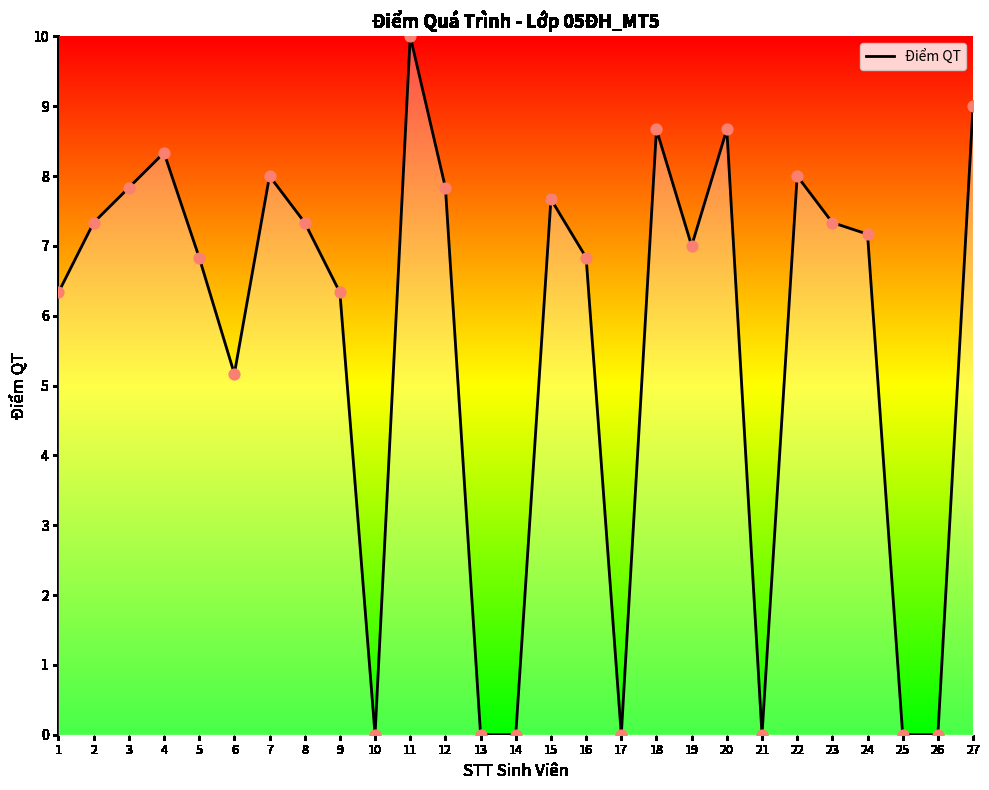

Which has a higher value, 7 or 18?

18